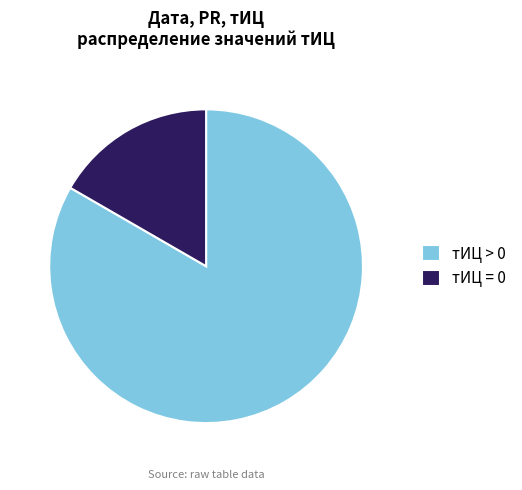

The тИЦ = 0 slice represents 3% of the pie. True or false?

False